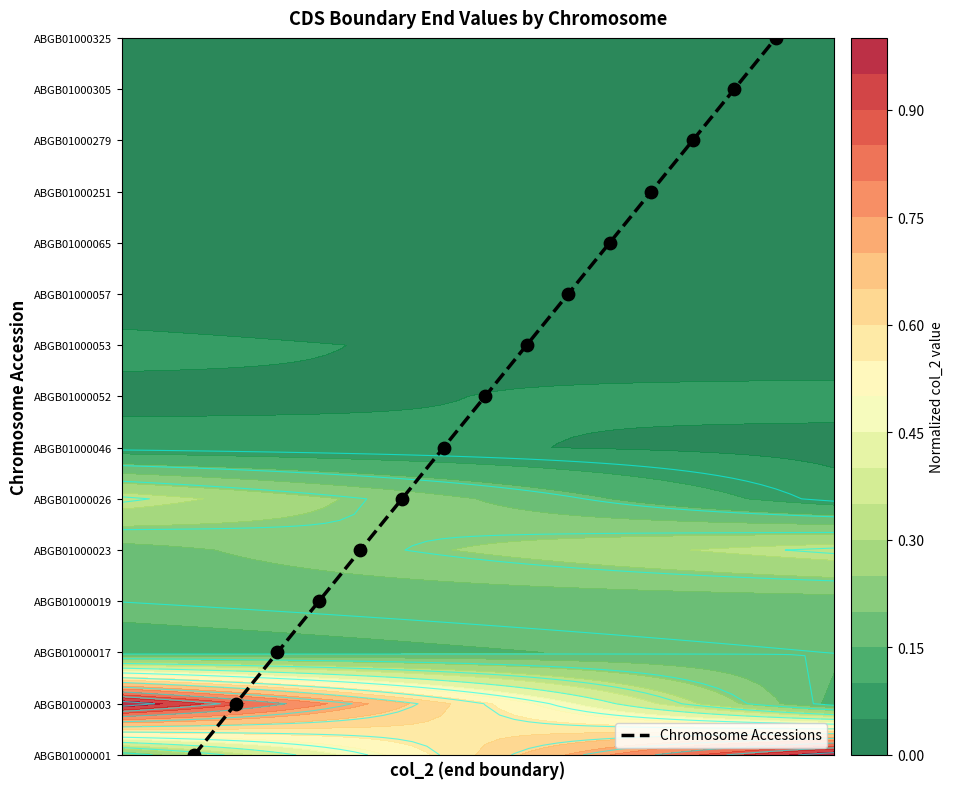

Reading right to left, what are all the values shown in this chart?

14	13	12	11	10	9	8	7	6	5	4	3	2	1	0